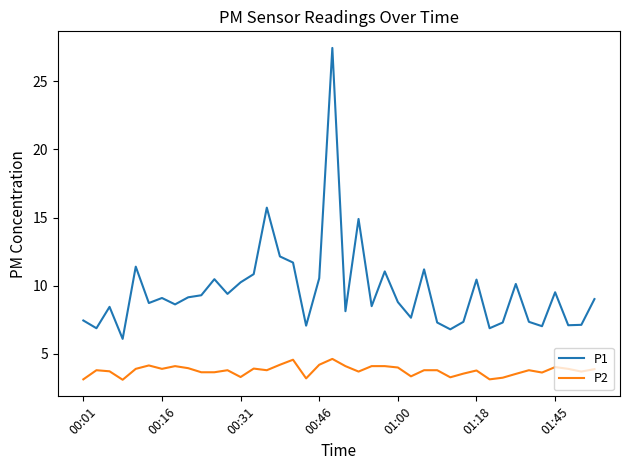

Is this an area chart (filled region under the line)?

No